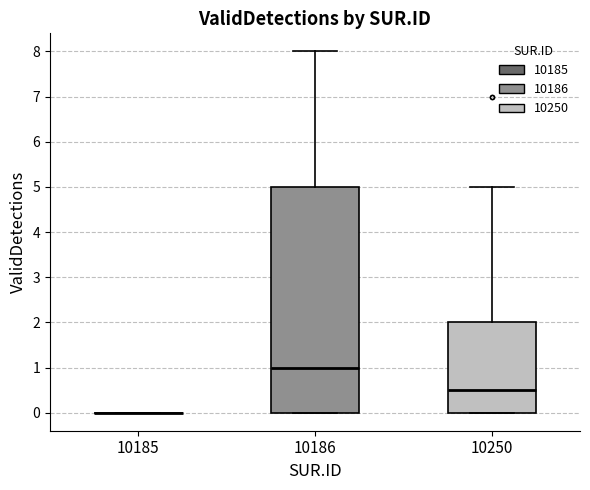

Reading left to right, read every box against the y-axis: the position of its median line, the range the box covers, and the ends of its whiskers. The values are not printed on the chart, so give them approximately, as read against the axis.

10185: box collapsed to a line at 0.0, whiskers 0.0 to 0.0
10186: median 1.0, box 0.0 to 5.0, whiskers 0.0 to 8.0
10250: median 0.5, box 0.0 to 2.0, whiskers 0.0 to 5.0